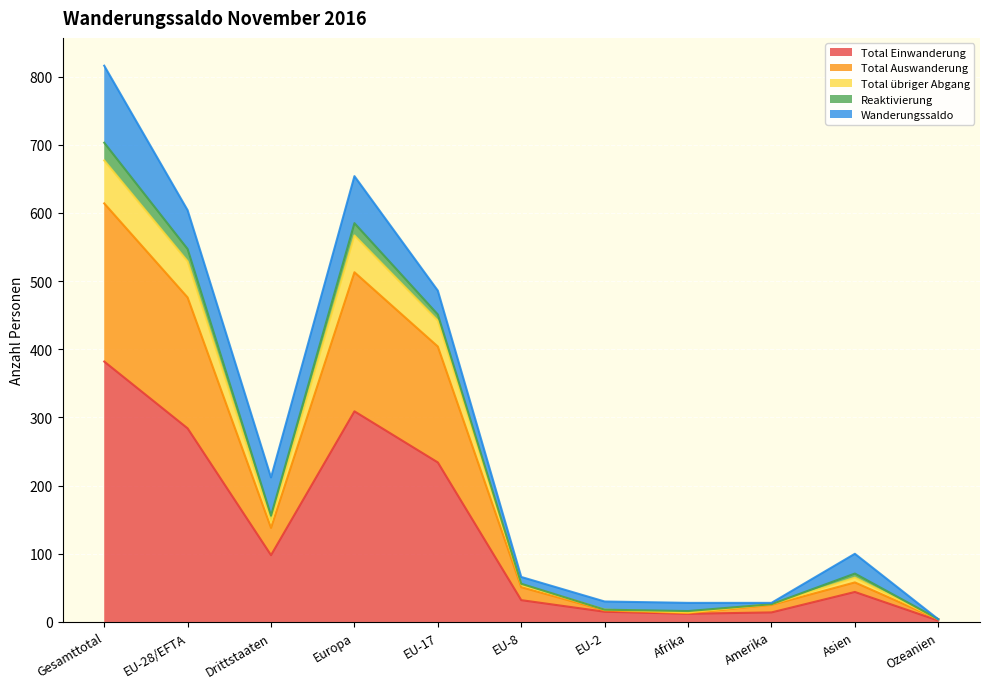

At which label does Total Einwanderung reach its peak?

Gesamttotal